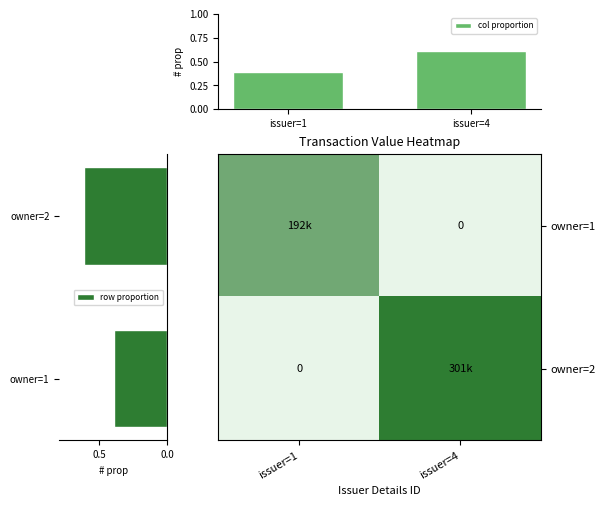

What is the average value of the col proportion series?

0.5